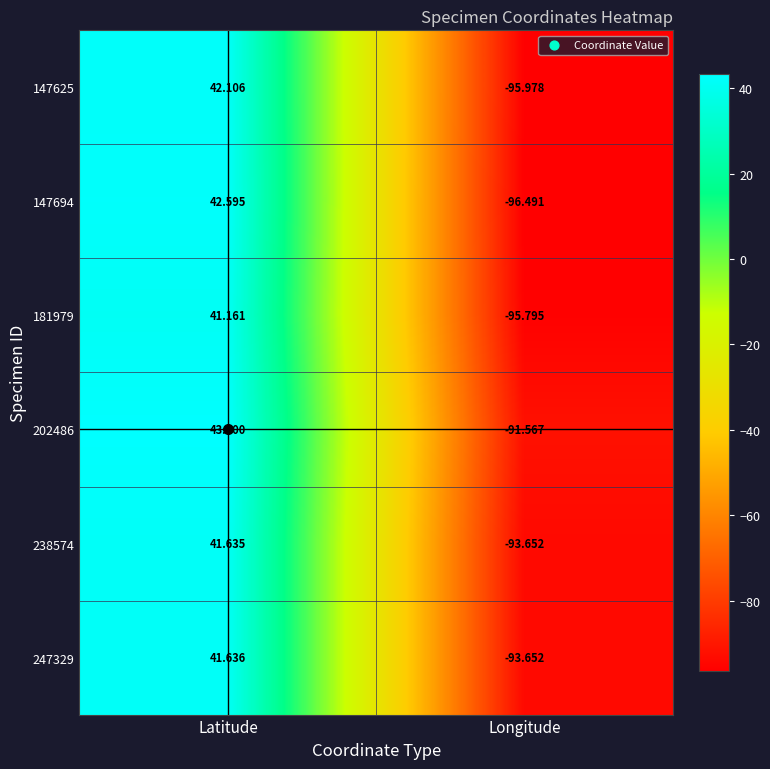

How many distinct data groups are displayed?

6